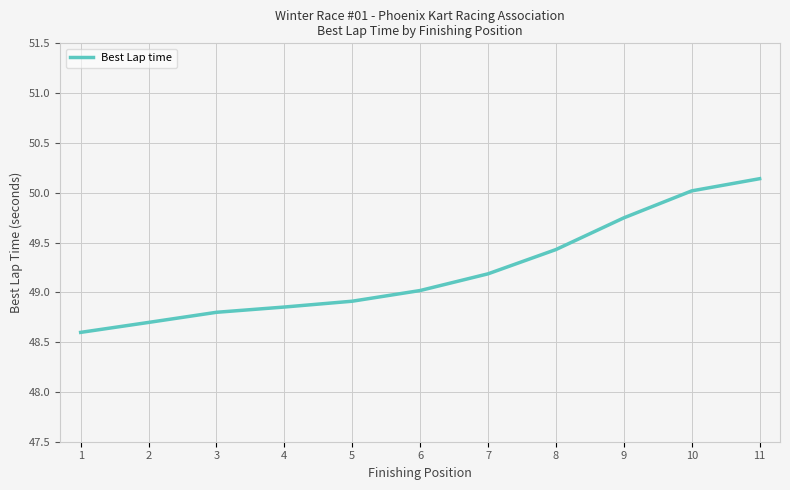

Rank the categories by value from highest to lowest.

11, 10, 9, 8, 7, 6, 5, 4, 3, 2, 1